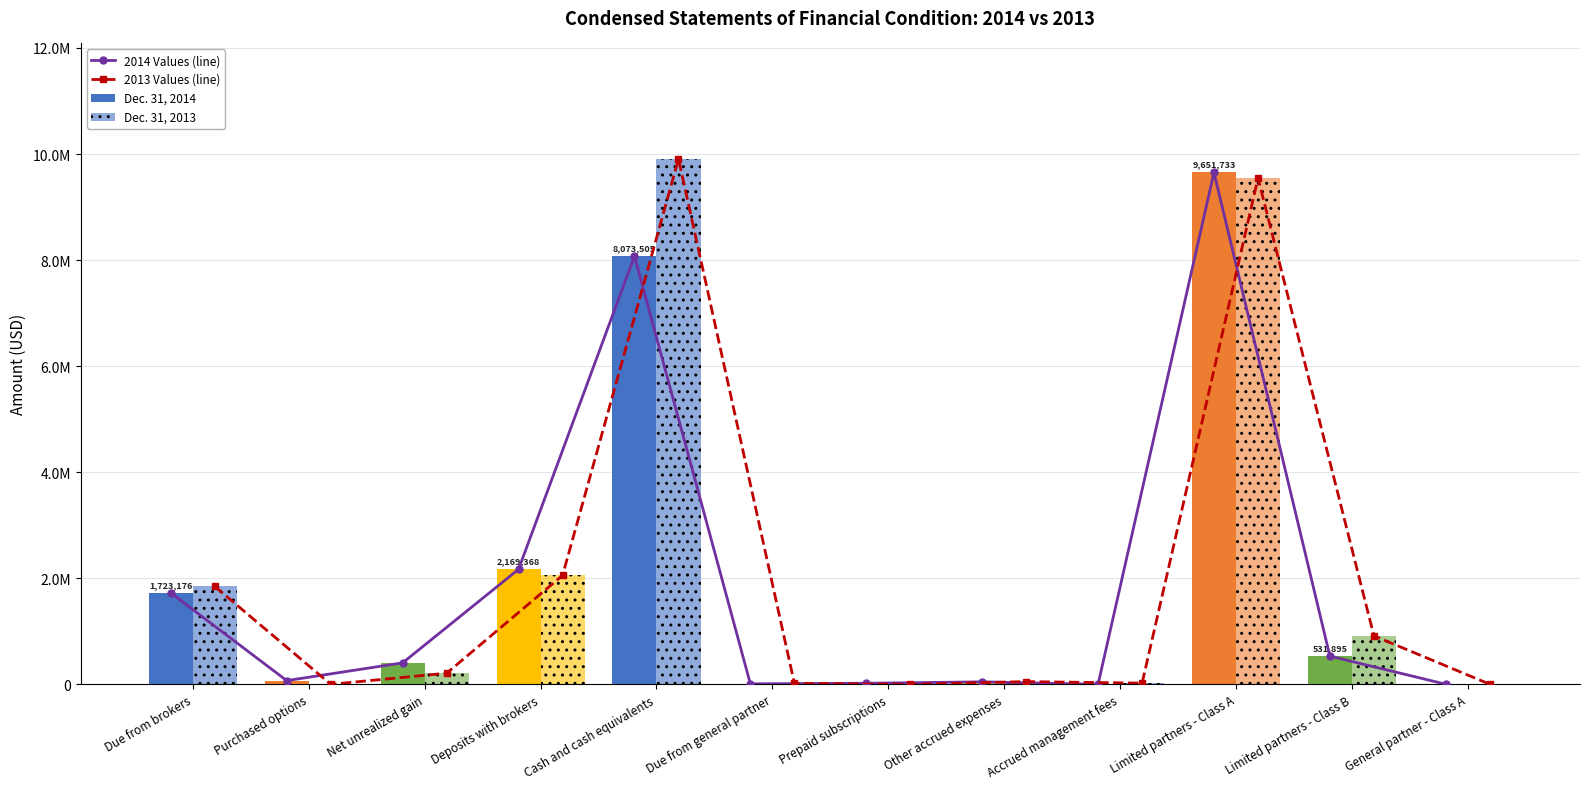

True or false: 2013 Values (line) has a value of 2055146 at Deposits with brokers.

True